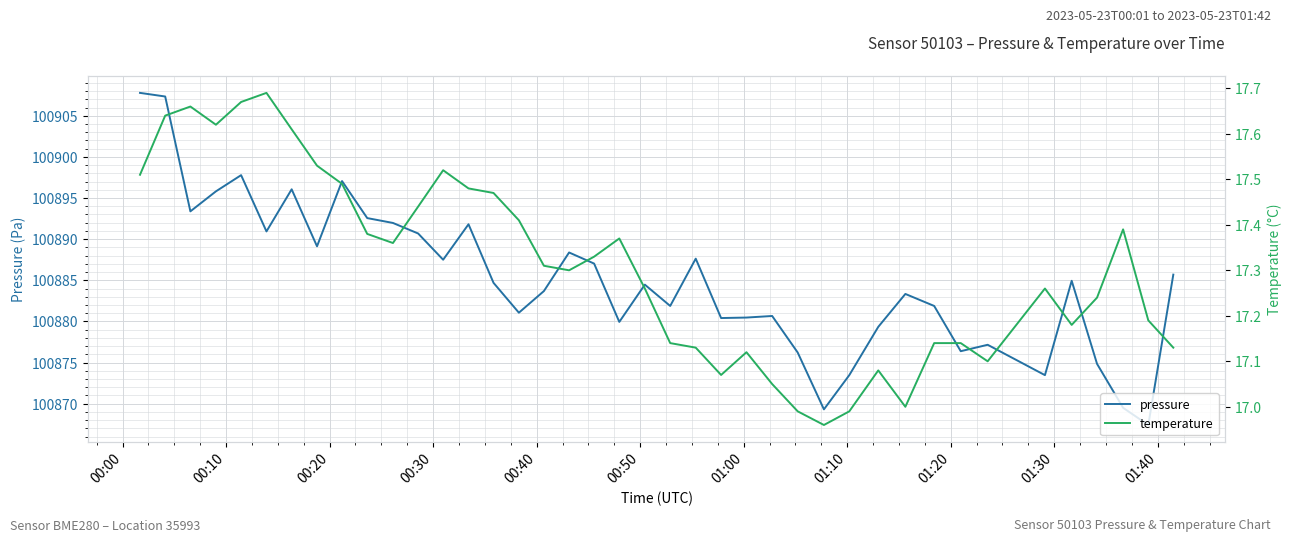

Read the pressure value at 00:20.

100893.4